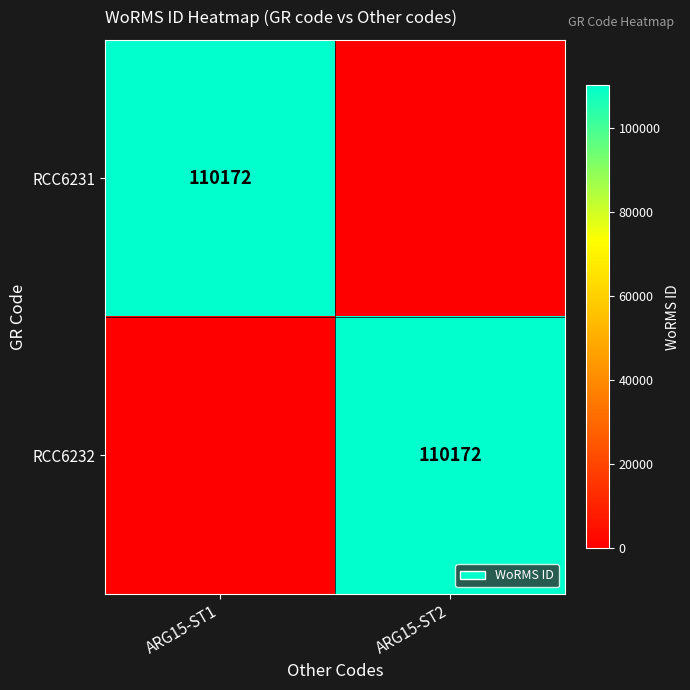

At how many categories does at least one series exceed 36655?

2